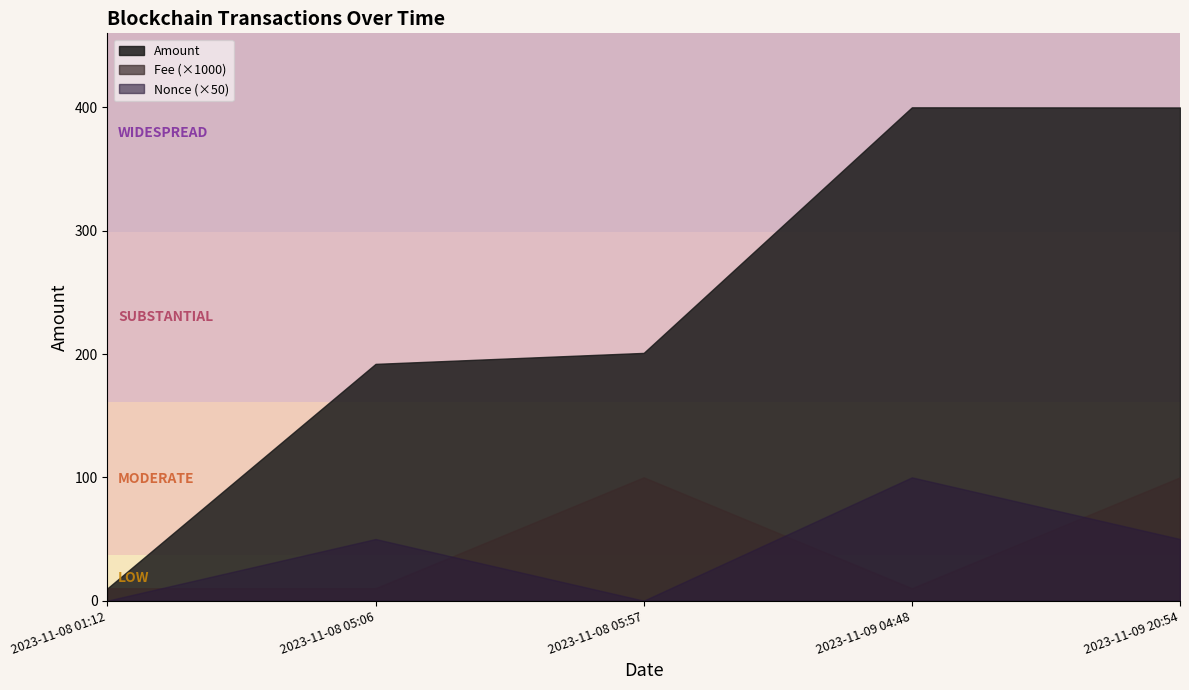

At which category does Nonce reach its first local valley?

2023-11-08 05:57